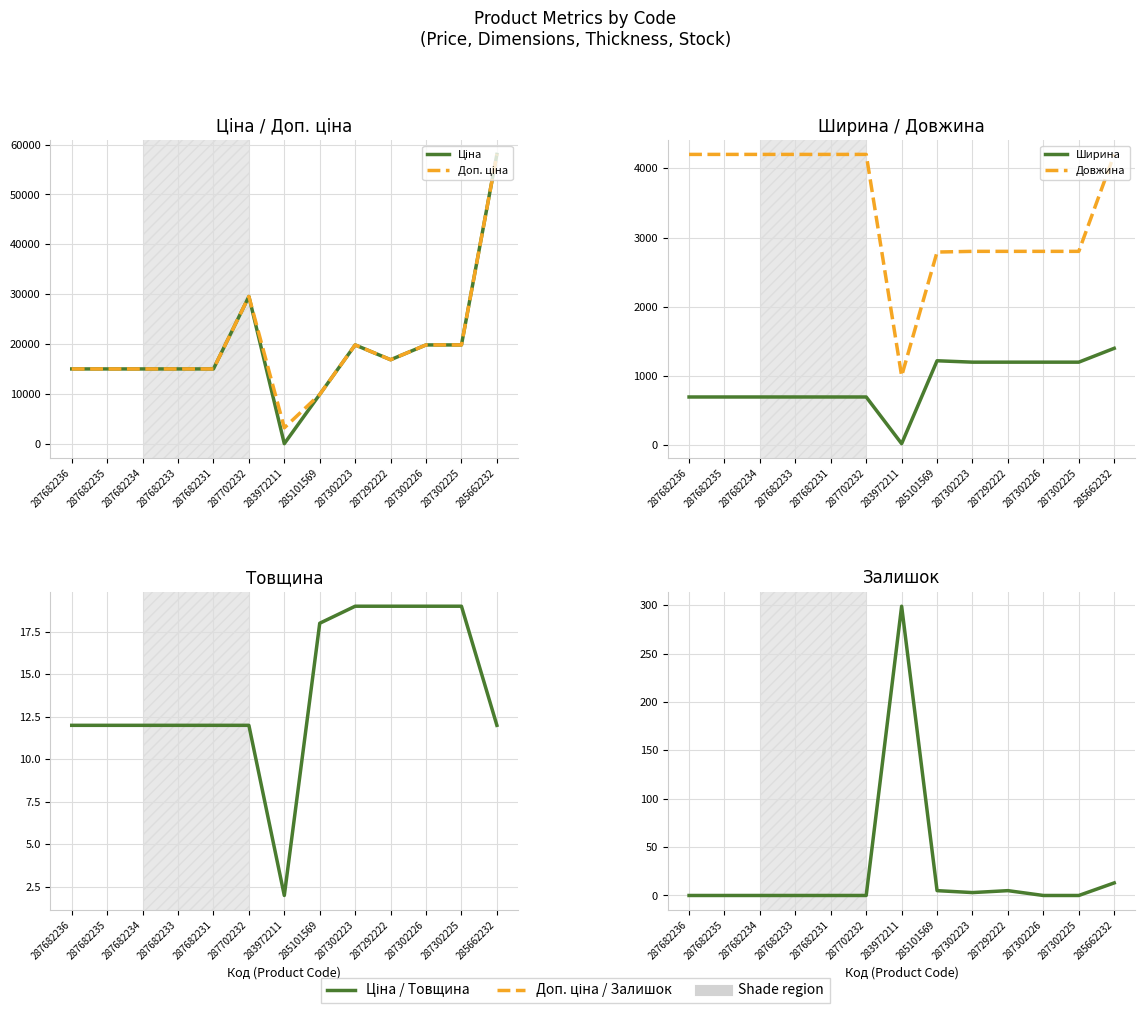

What is the sum of all Довжина values?

44390.0